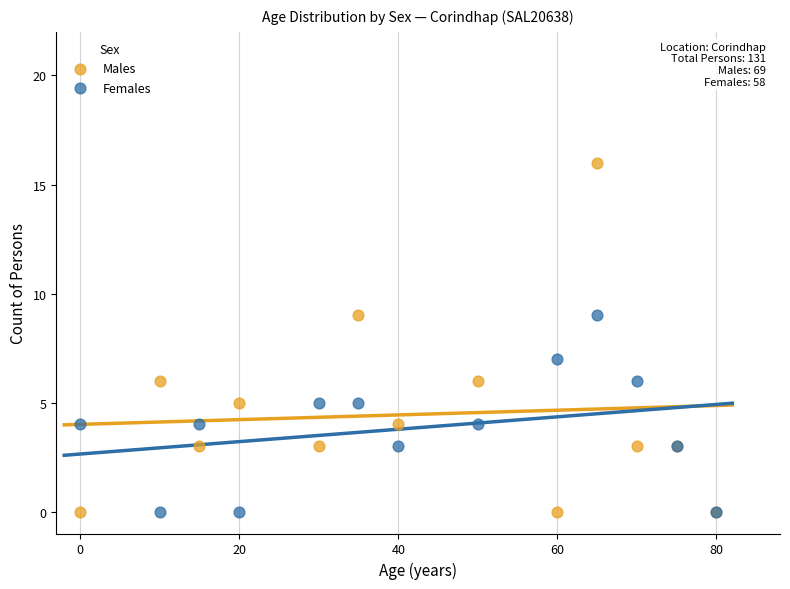

Which series reaches the maximum Y coordinate?

Males